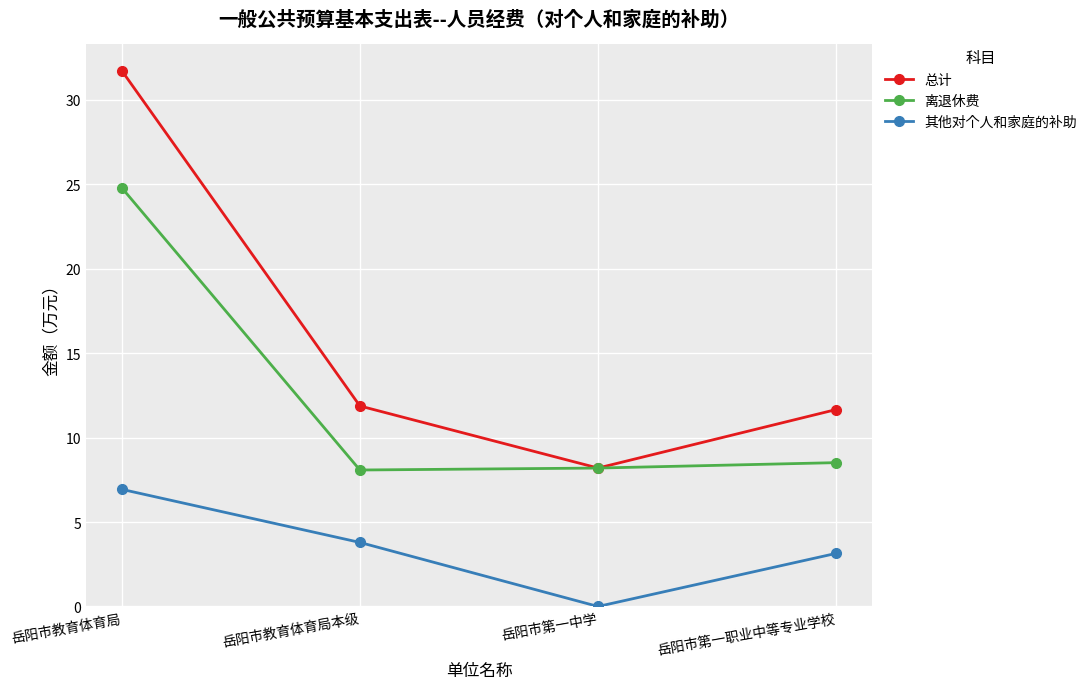

At how many categories does at least one series exceed 6?

4